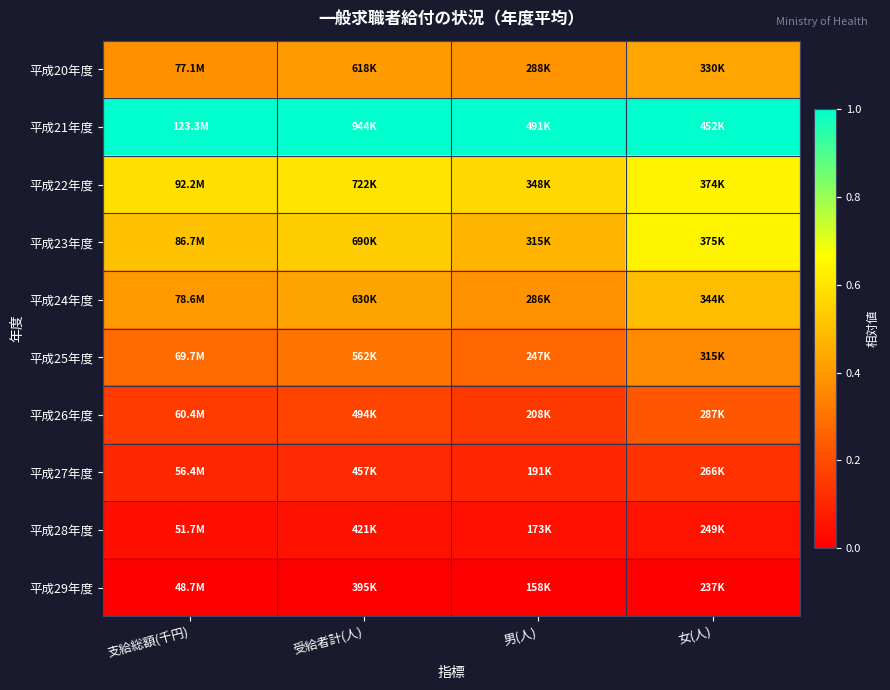

What is the difference between the highest and lowest values at 受給者計(人)?

1.0